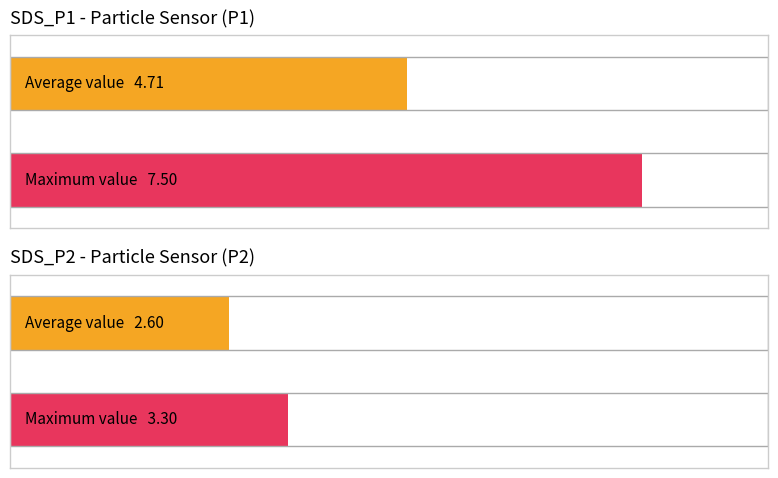

Which series has the widest spread of values?

SDS_P1